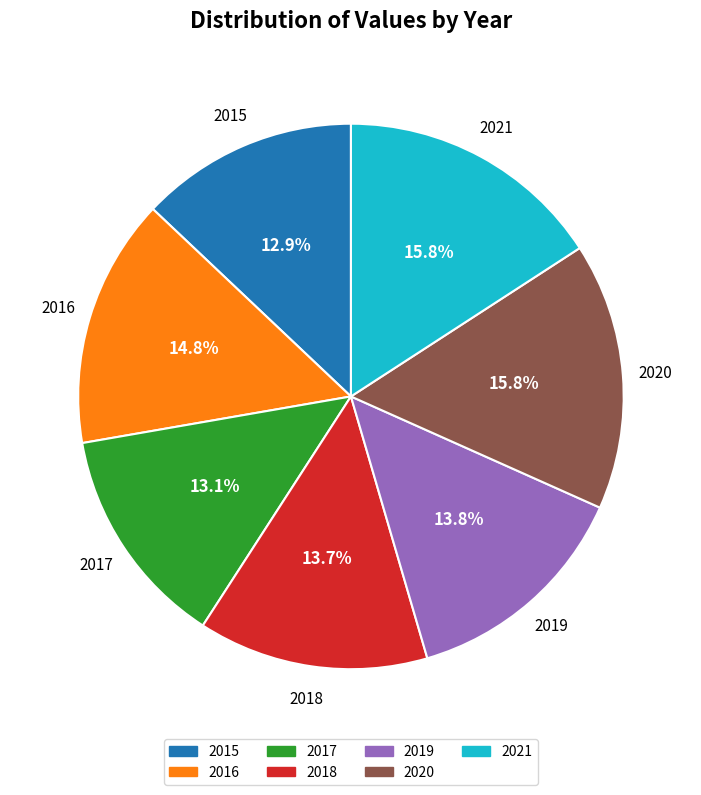

Between 2015 and 2019, which is larger?

2019